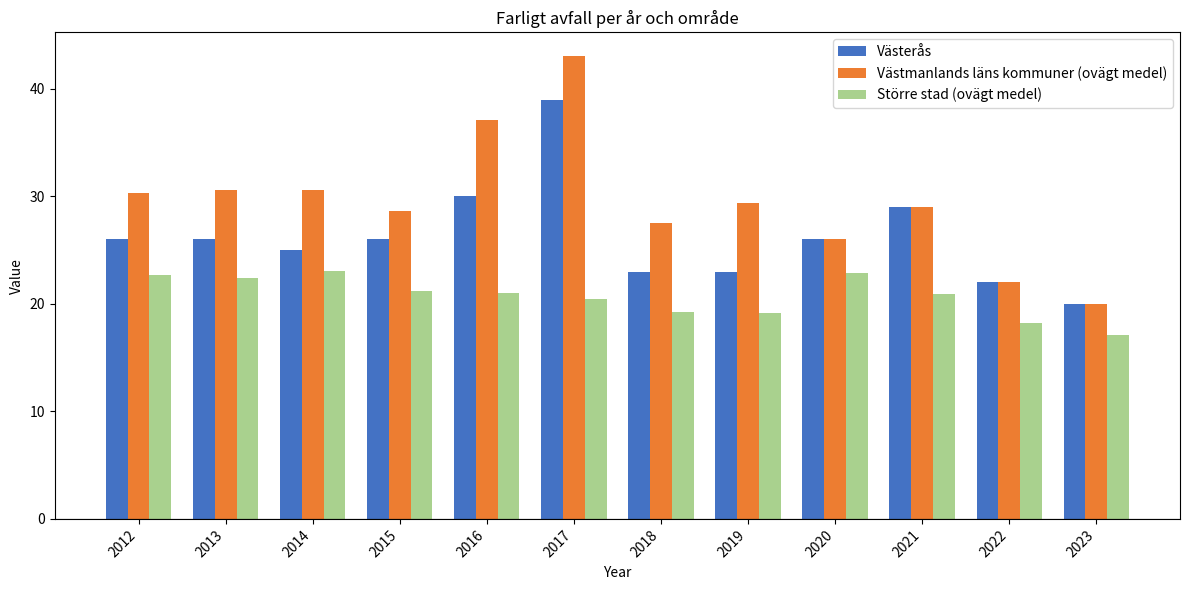

What is the value of the Västmanlands läns kommuner (ovägt medel) bar at the 7th from the left?

27.5